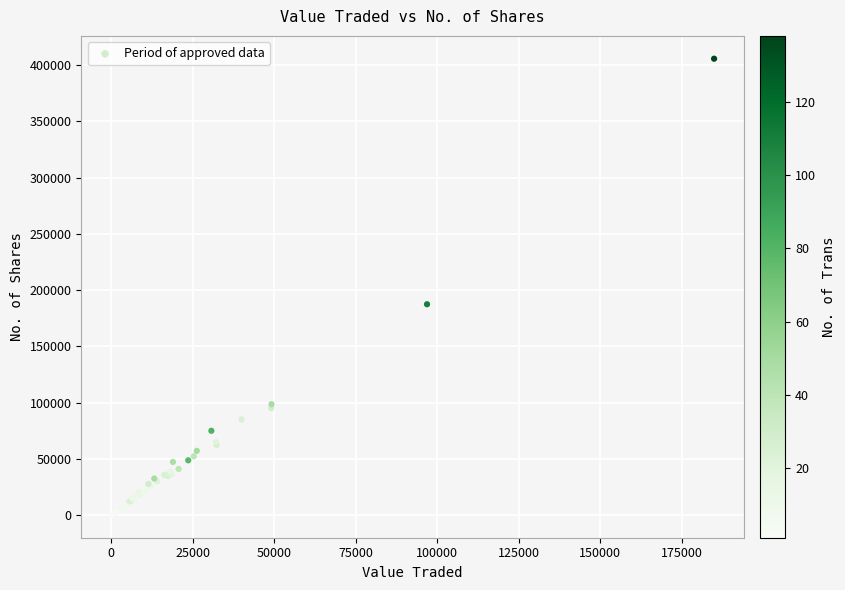

What Y value in the scatter plot is closest to 202890?

187390